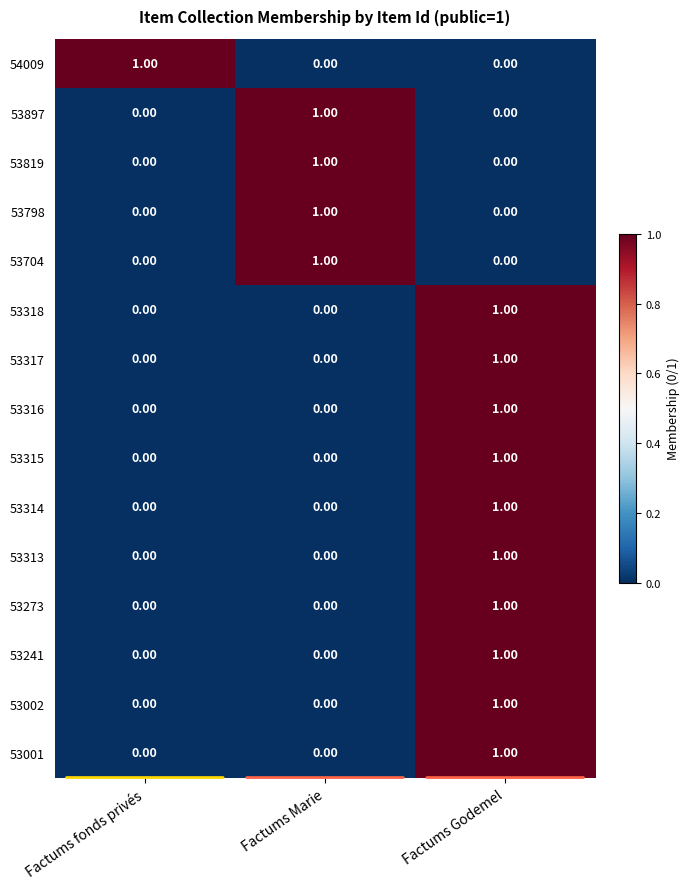

At how many categories does at least one series exceed 0?

3